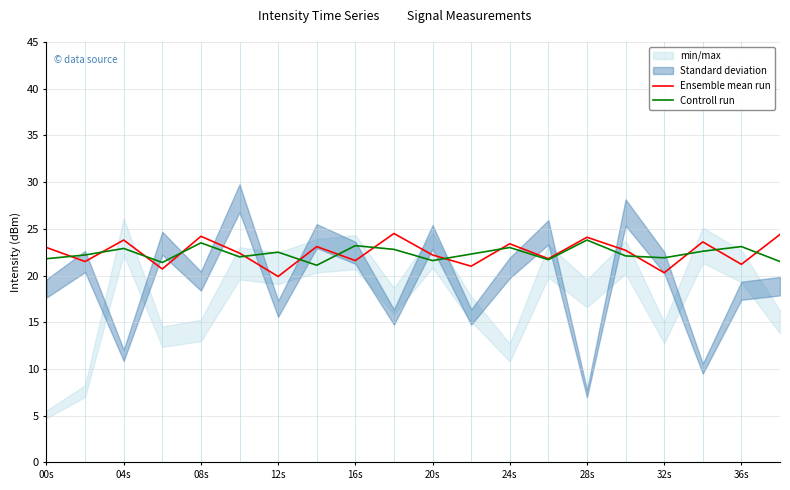

Is it true that Ensemble mean run equals 5.0 at 20s?

False